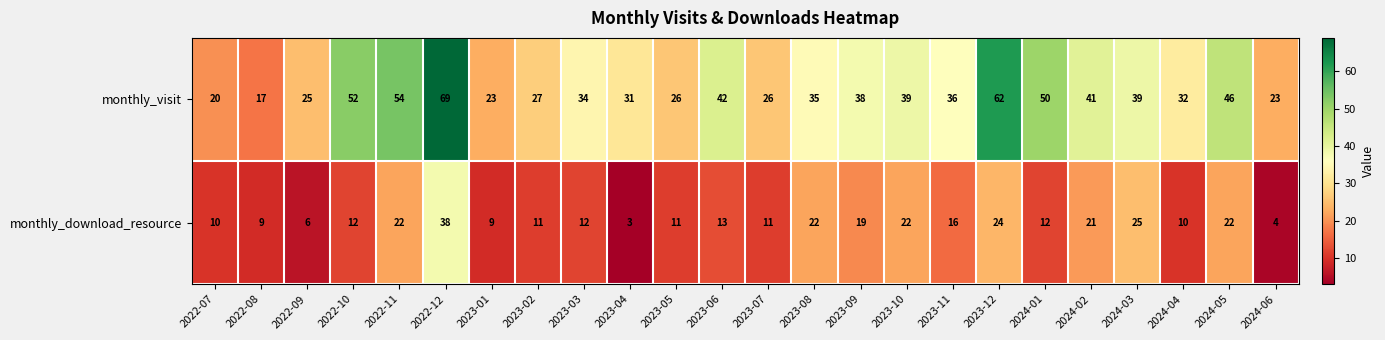

The monthly_download_resource series shows 24 at 2023-12. True or false?

True